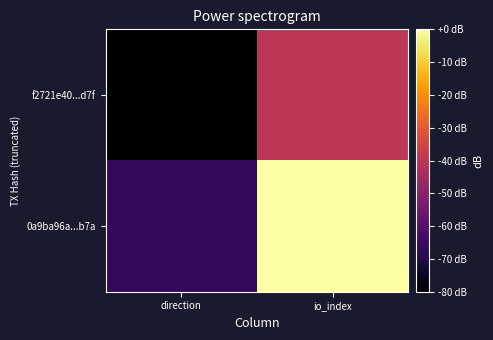

Reading right to left, list all the values displayed in this chart.

f2721e40...d7f: io_index=-40.0	direction=-80.0
0a9ba96a...b7a: io_index=0.0	direction=-66.7